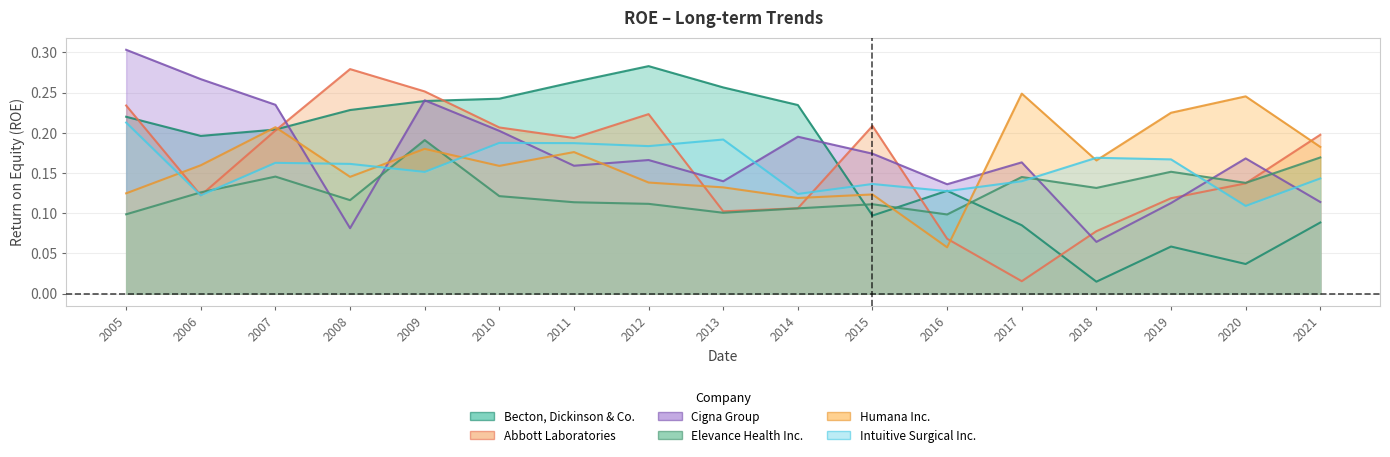

Is it true that Humana Inc. equals 0.0 at 2016?

False